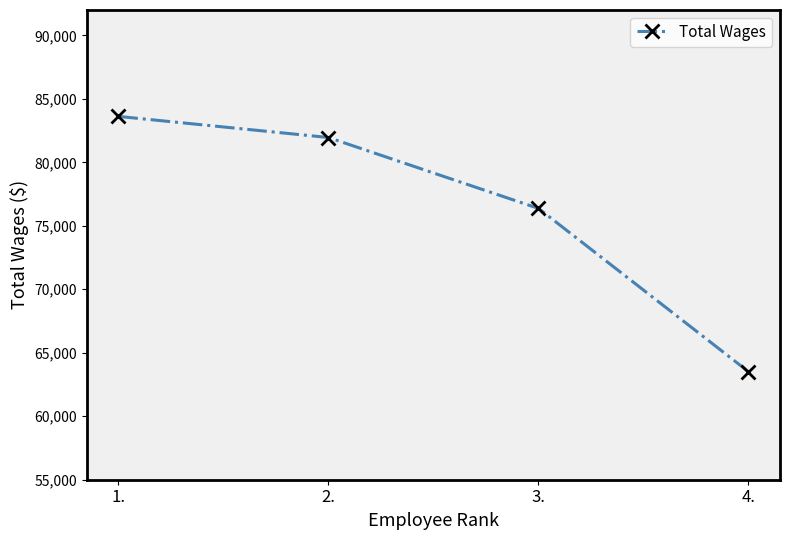

Rank the categories by value from lowest to highest.

4., 3., 2., 1.